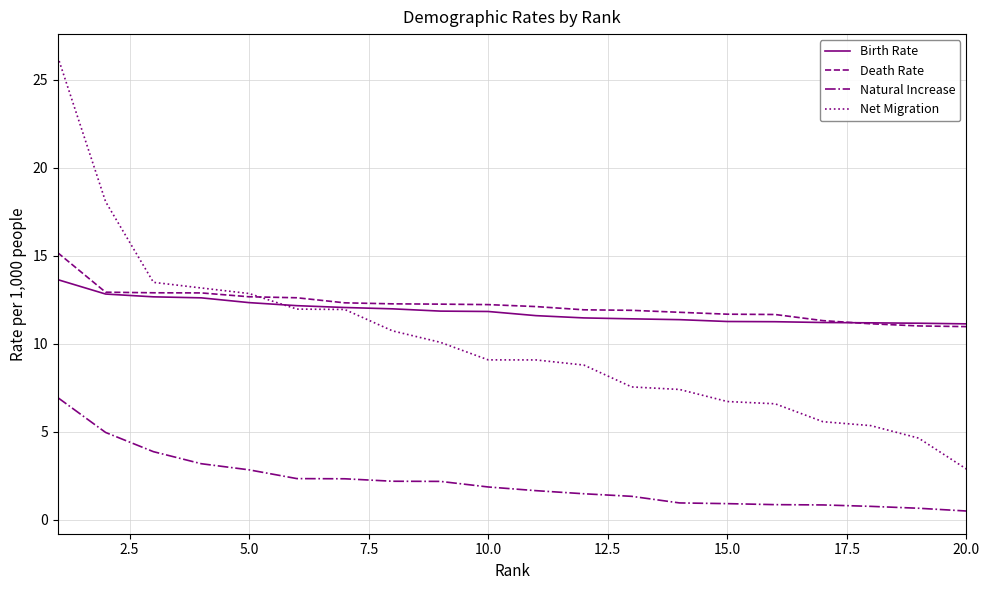

True or false: Net Migration and Natural Increase intersect in this chart.

False